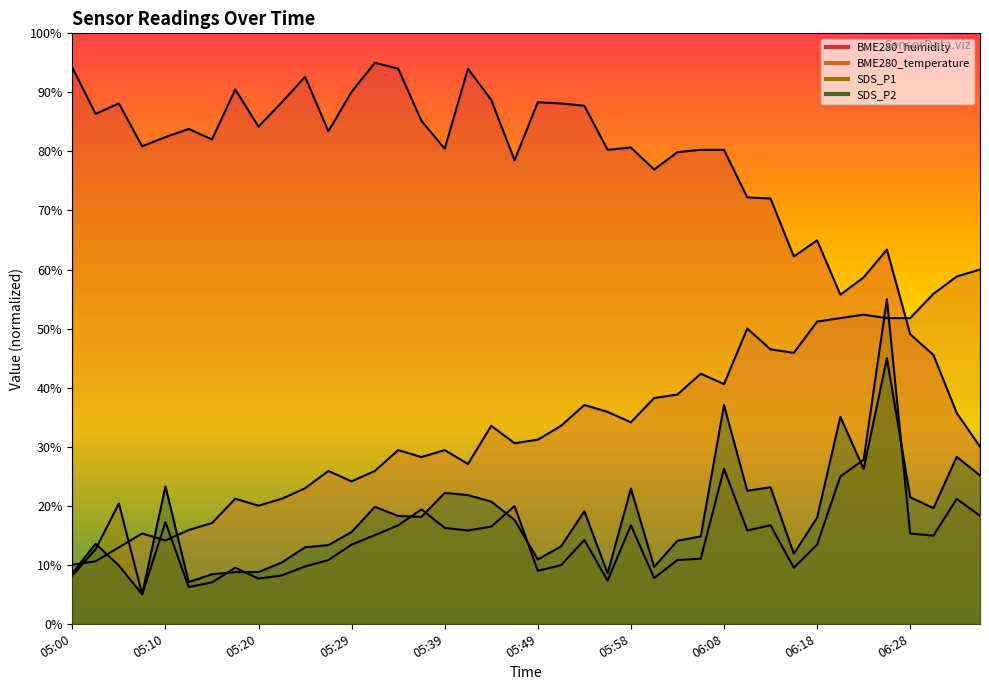

Count the number of data series in this chart.

4